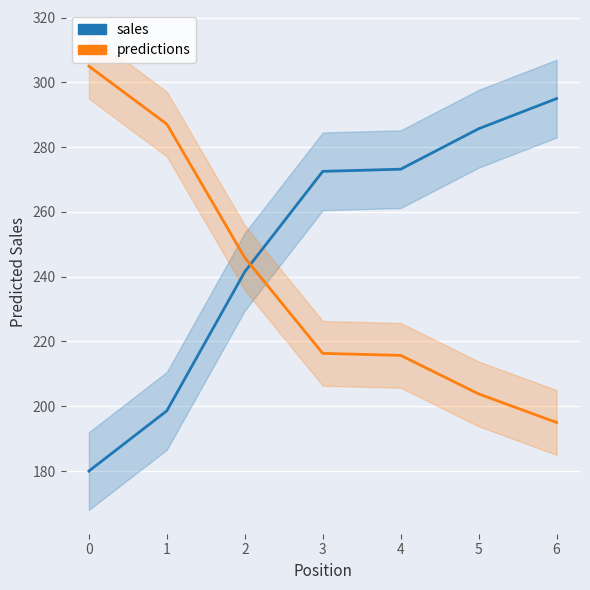

What is the average value of the Best Lap time series?

249.5